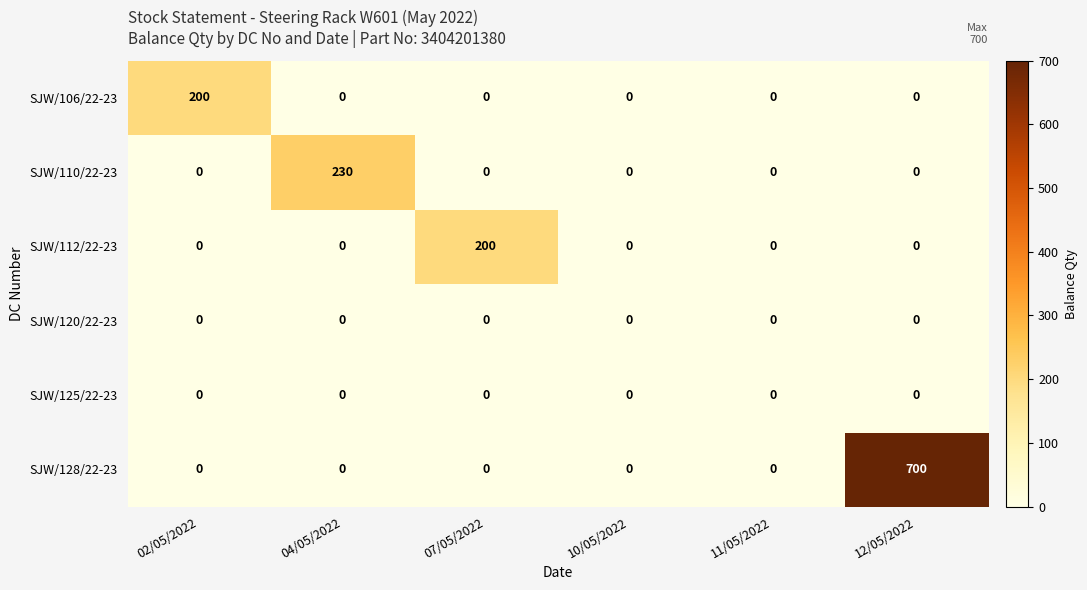

Which category has the highest value in the SJW/112/22-23 series?

07/05/2022